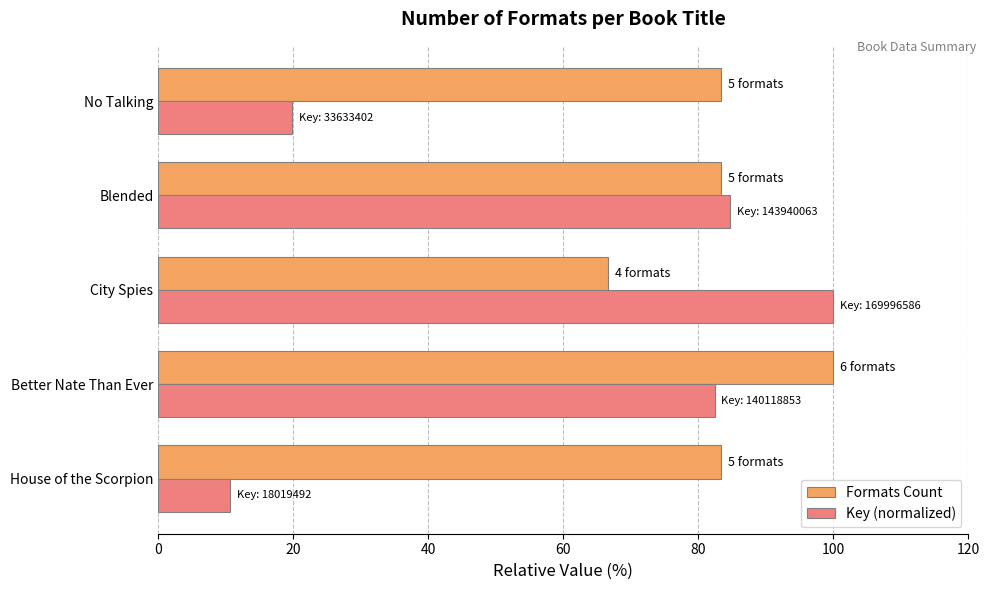

The value of Key (normalized) at Better Nate Than Ever is 82.4. True or false?

True